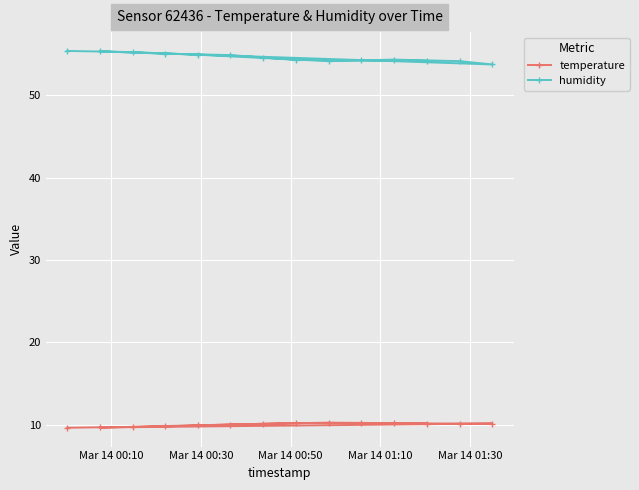

At how many categories does at least one series exceed 23?

14